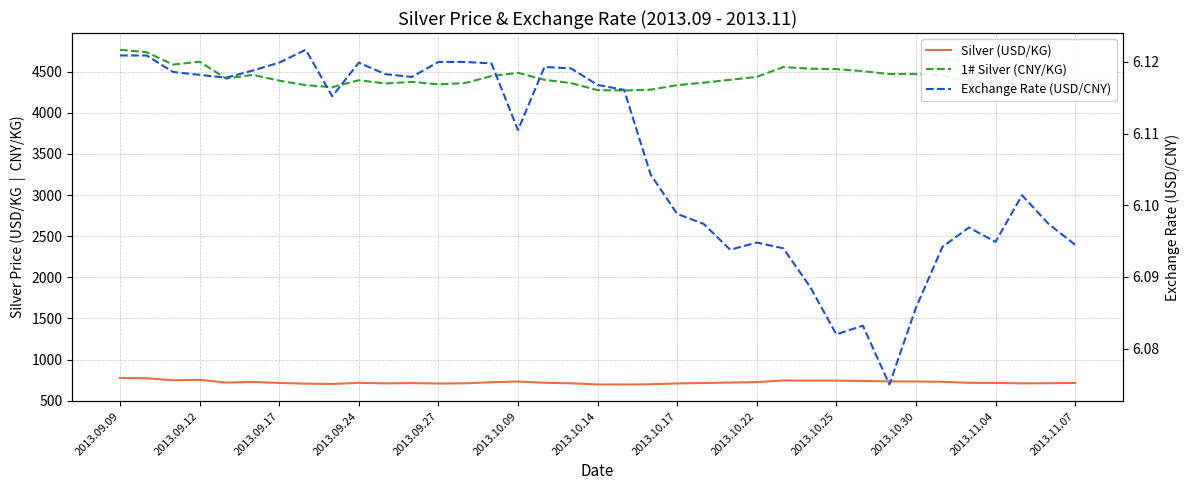

What is the total value across all series at 14?

5177.5